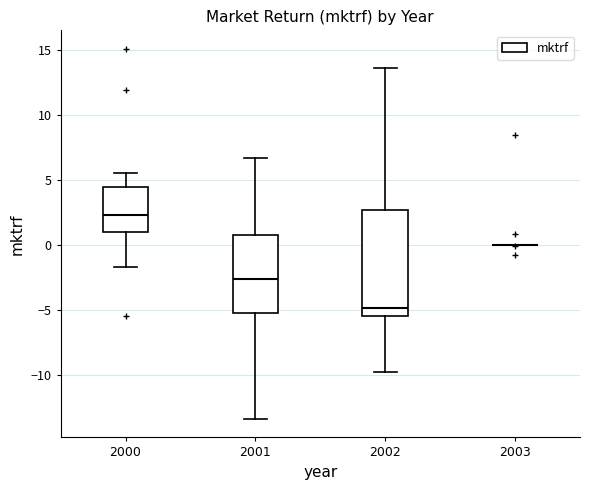

Reading left to right, transcribe this box plot: for each box, give where its median line is, the range the box spans, and where its two whiskers end, as read against the y-axis. The values are not printed on the chart, so give them approximately, as read against the axis.

2000: median 2.5, box 1.0 to 4.5, whiskers -1.5 to 5.5
2001: median -2.5, box -5.0 to 1.0, whiskers -13.5 to 6.5
2002: median -5.0, box -5.5 to 2.5, whiskers -10.0 to 13.5
2003: box collapsed to a line at 0.0, whiskers 0.0 to 0.0